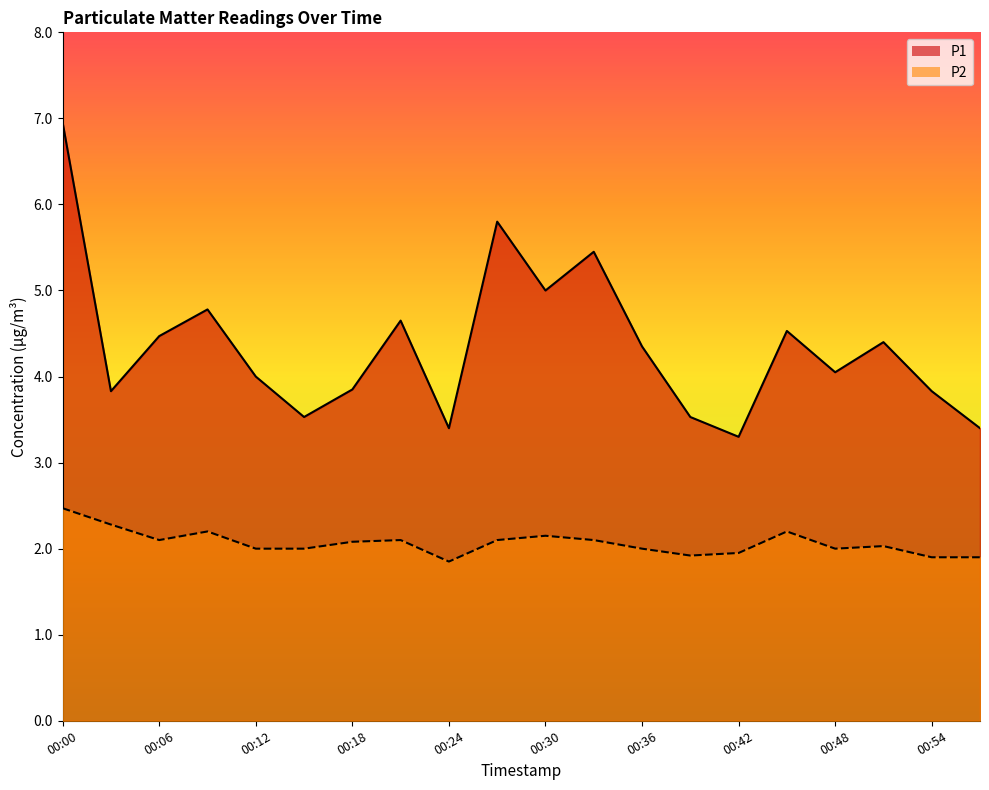

What is the approximate value of P1 at 00:36?

4.3